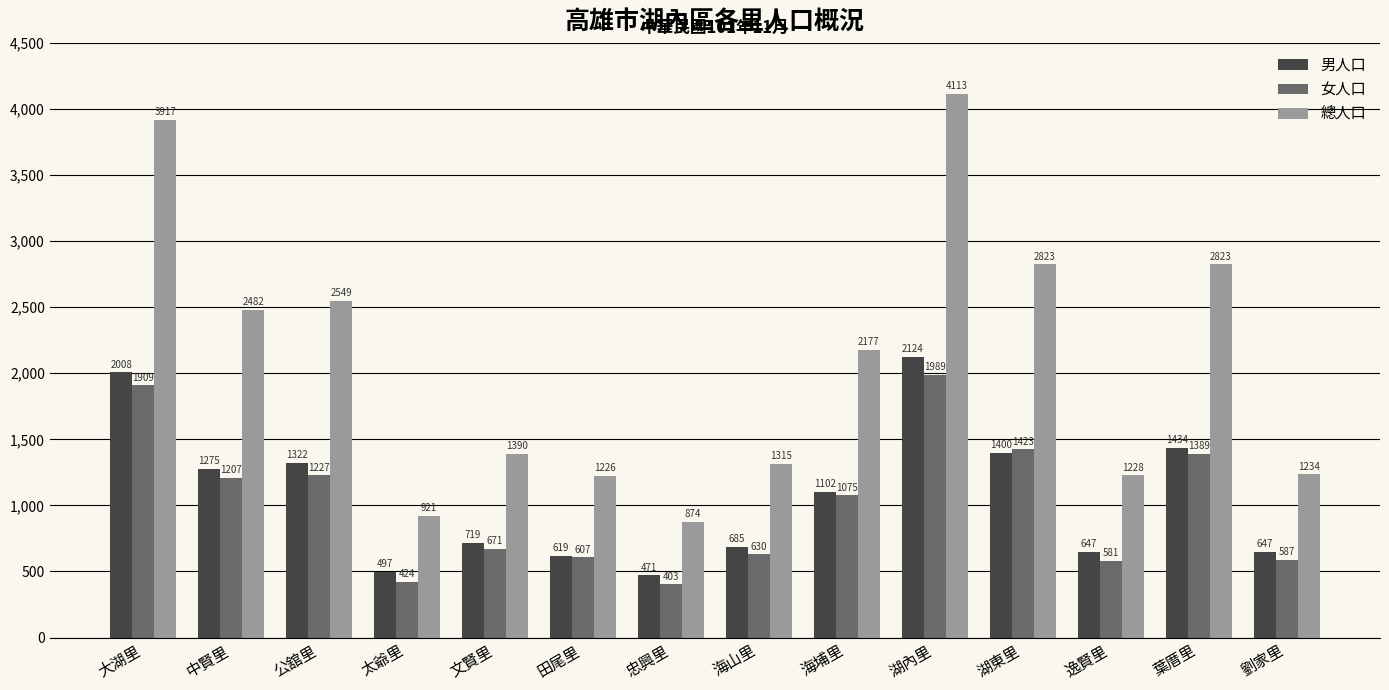

At which label is 男人口 closest to 1297?

中賢里